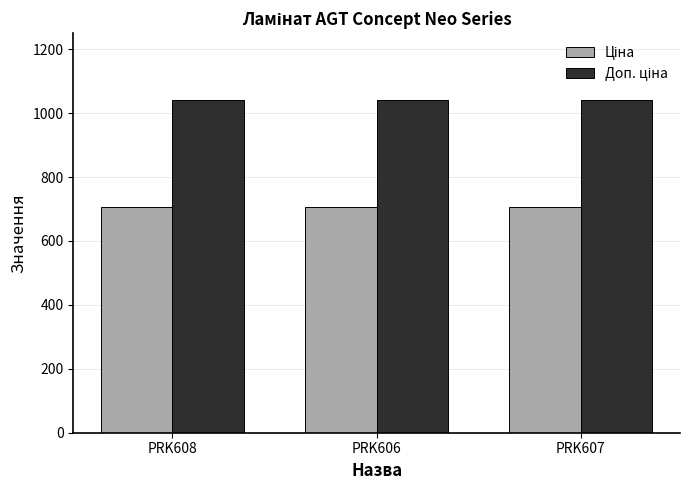

At how many categories does at least one series exceed 997?

3